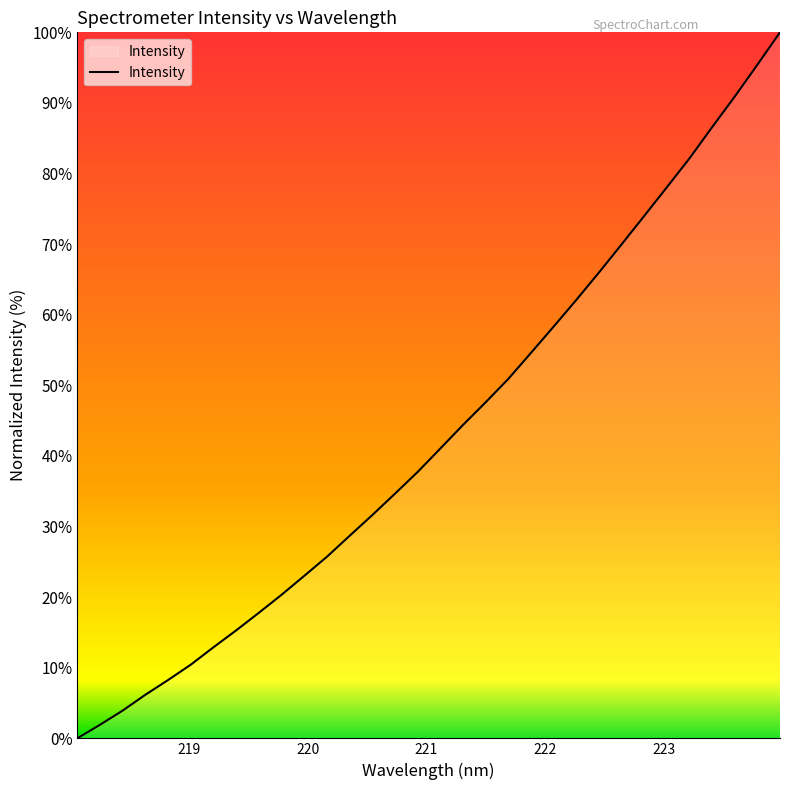

What is the difference between the maximum and minimum values?

100.0